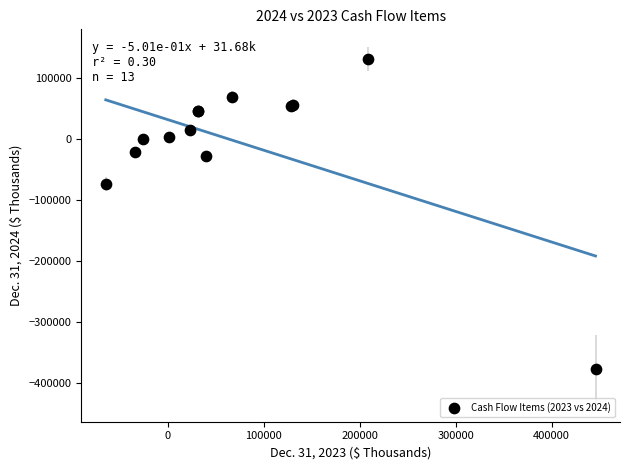

What Y value in the scatter plot is closest to -123173?

-73541